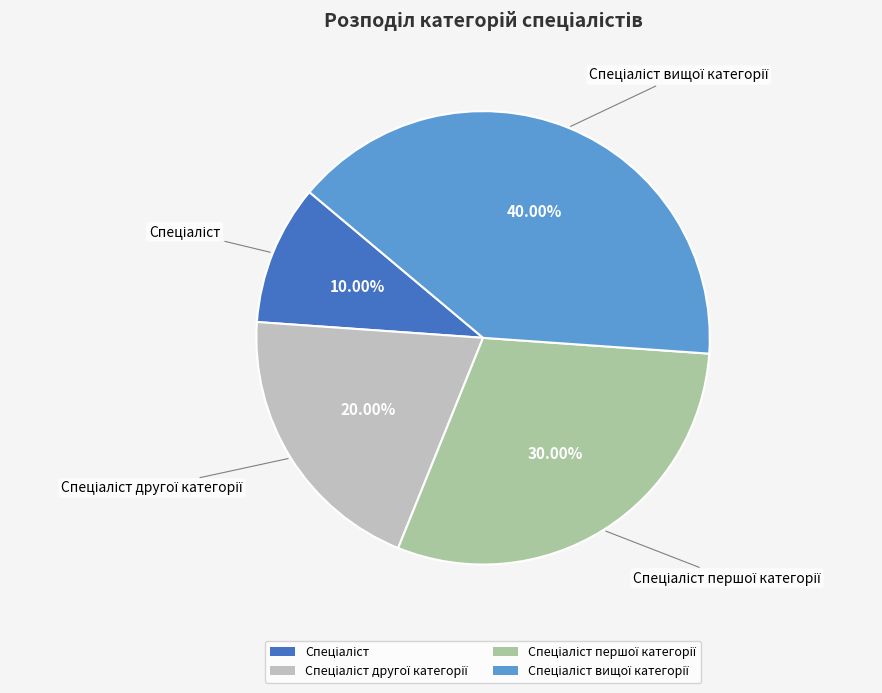

Is there a majority slice in this chart?

No